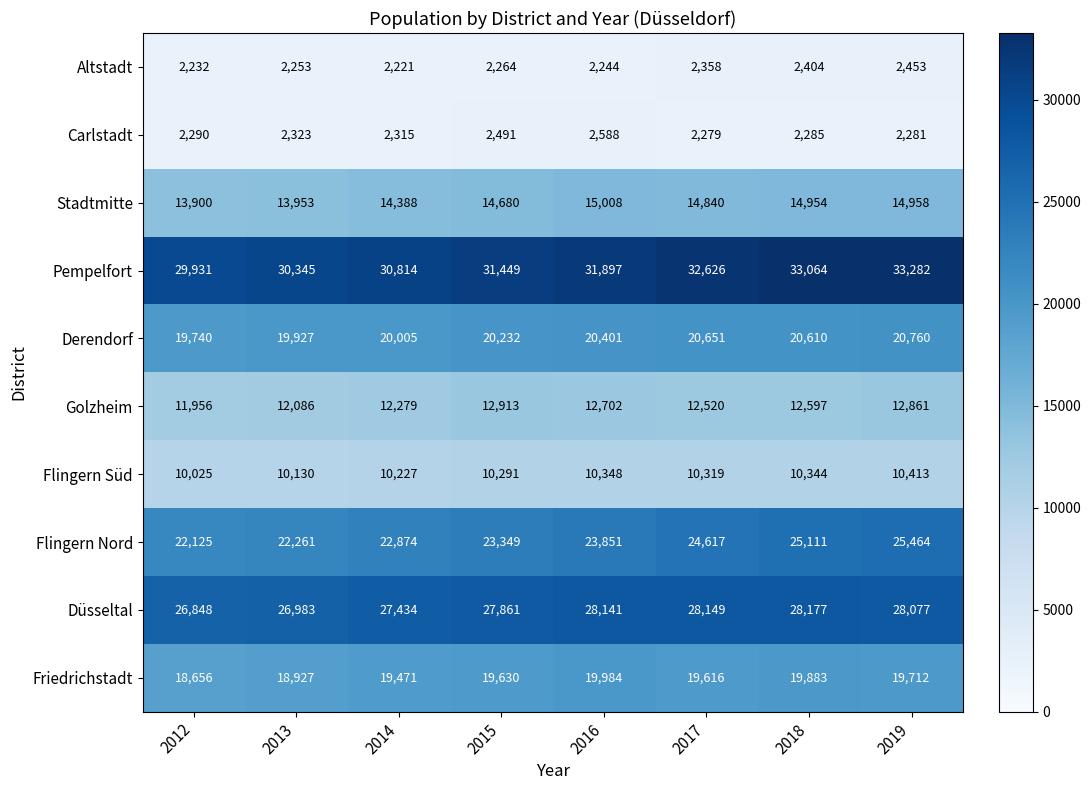

What is the spread (max minus min) of values at 2019?

31001